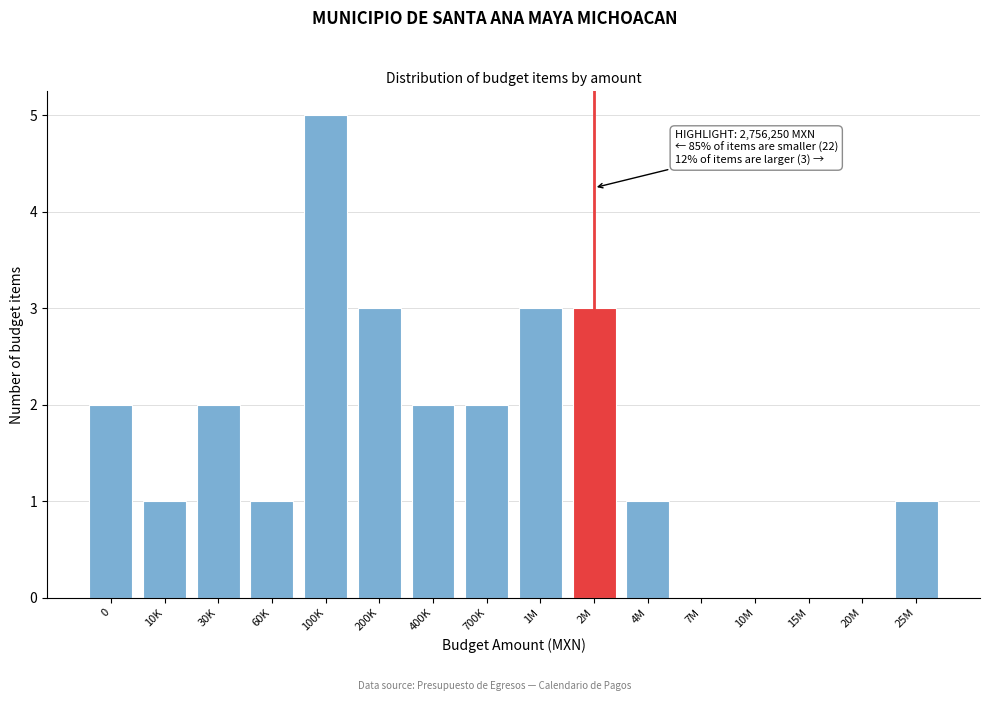

Reading right to left, transcribe all the data shown in this chart.

25M=1	20M=0	15M=0	10M=0	7M=0	4M=1	2M=3	1M=3	700K=2	400K=2	200K=3	100K=5	60K=1	30K=2	10K=1	0=2